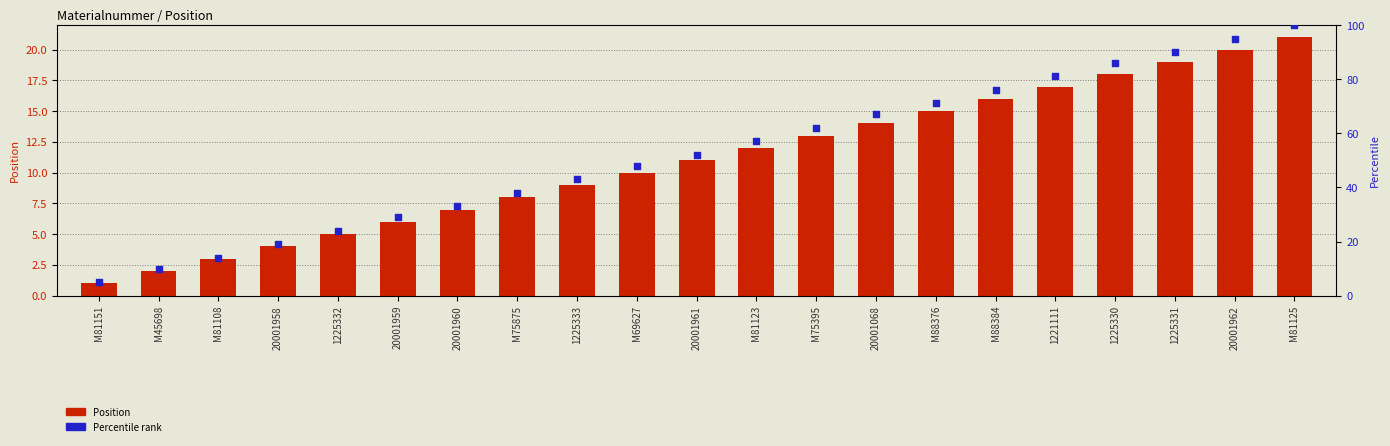

What are all the series names shown in the legend?

Position, Percentile rank